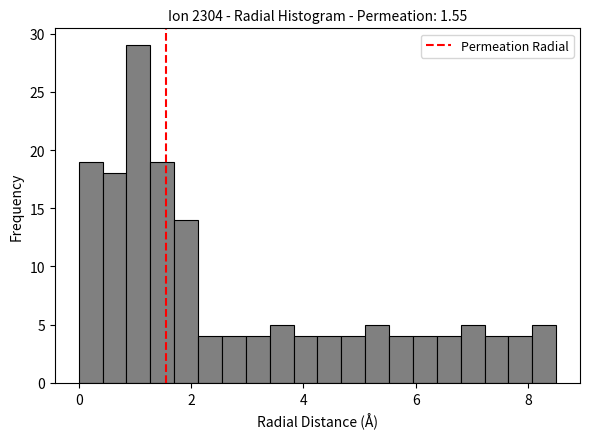

Around what value on the x-axis is the tallest bar? Give the approximate position of its centre, as read against the axis.

1.0